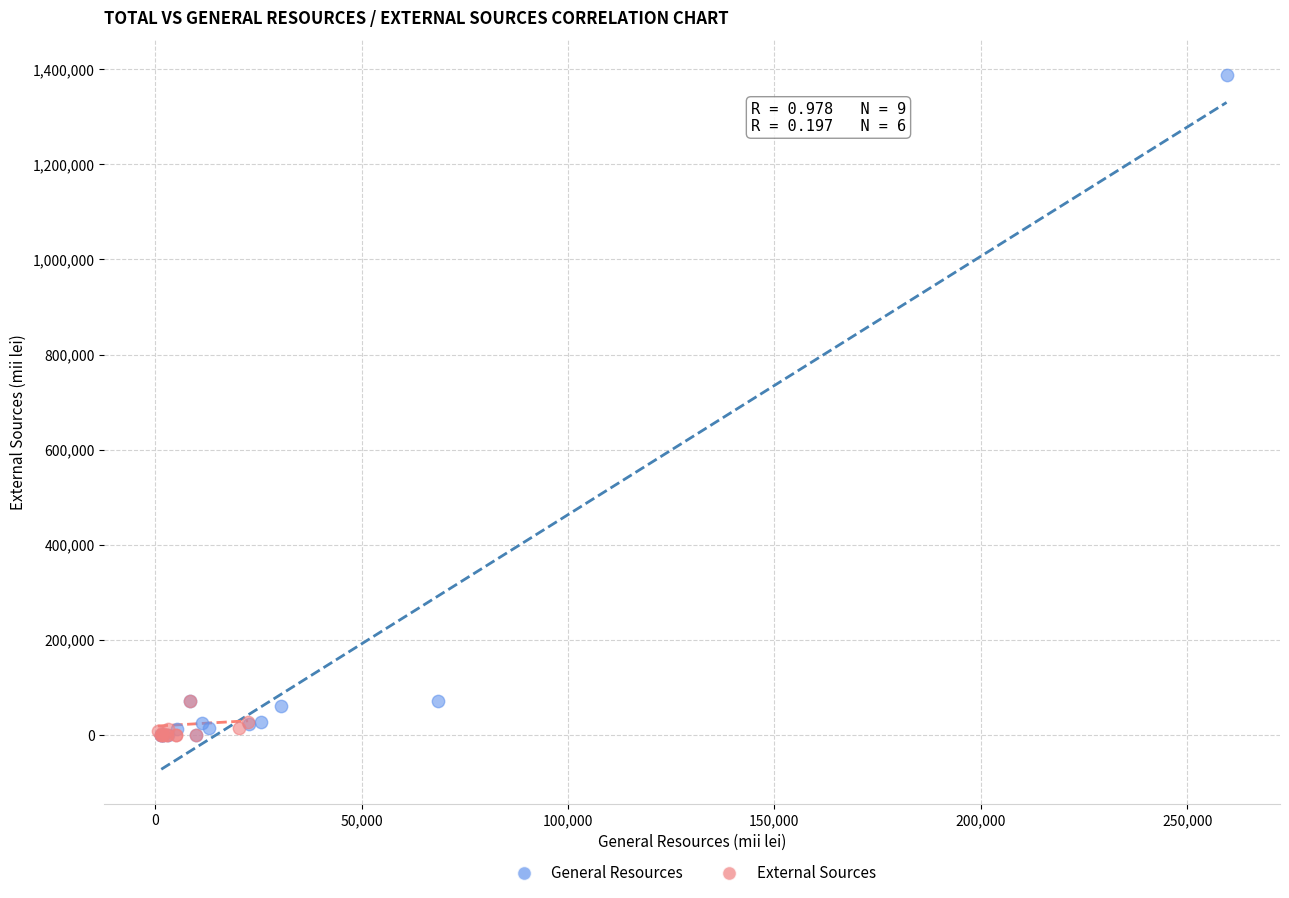

Which series has the widest spread of Y values?

General Resources